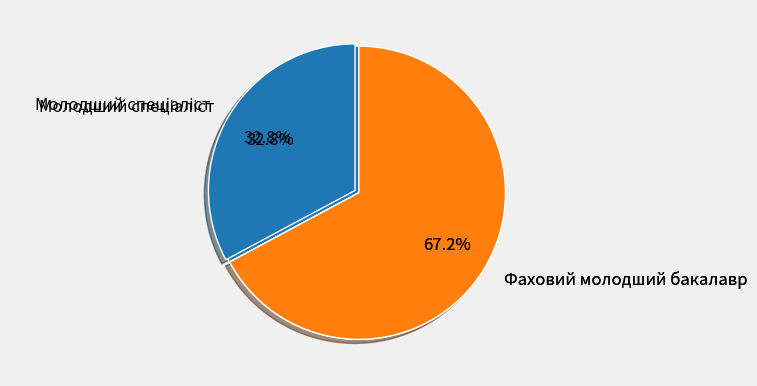

How much of the chart is everything except Фаховий молодший бакалавр?

32.8%